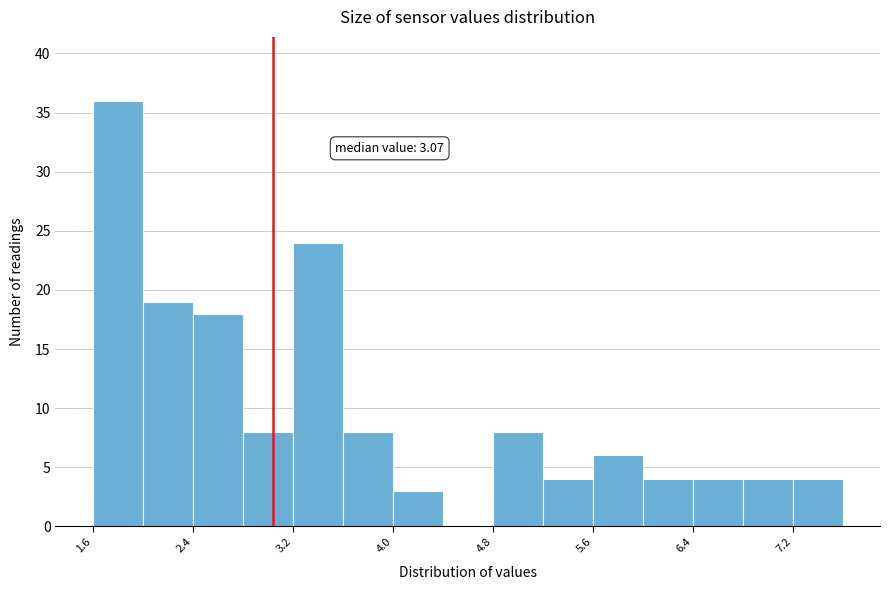

Over which range of the x-axis is the bar tallest?

1.63 to 2.03